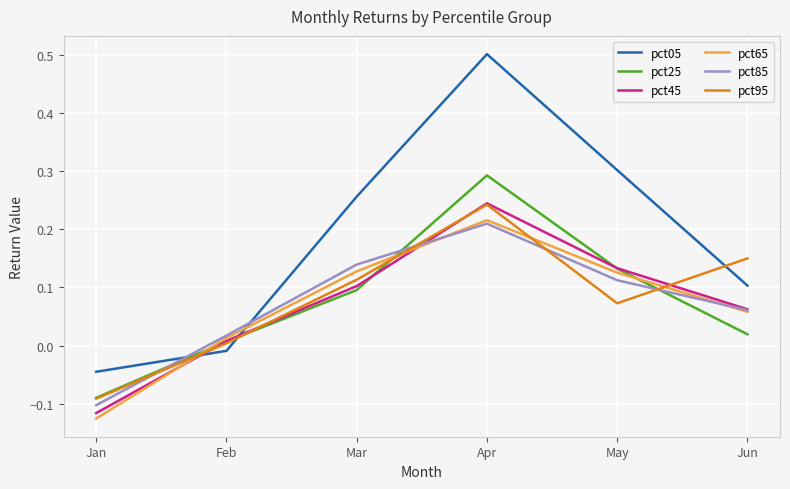

Which category has the lowest value across all series?

Jan